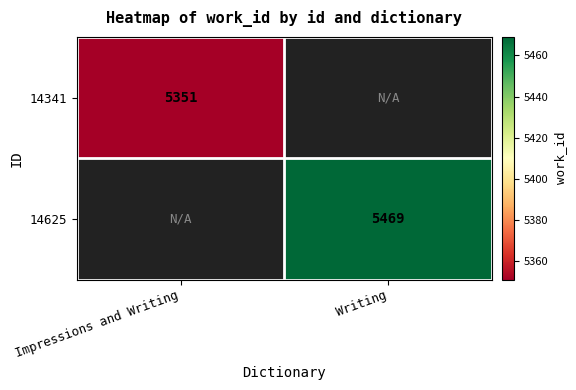

Is the value of 14341 at Impressions and Writing greater than the value of 14625 at Writing?

No